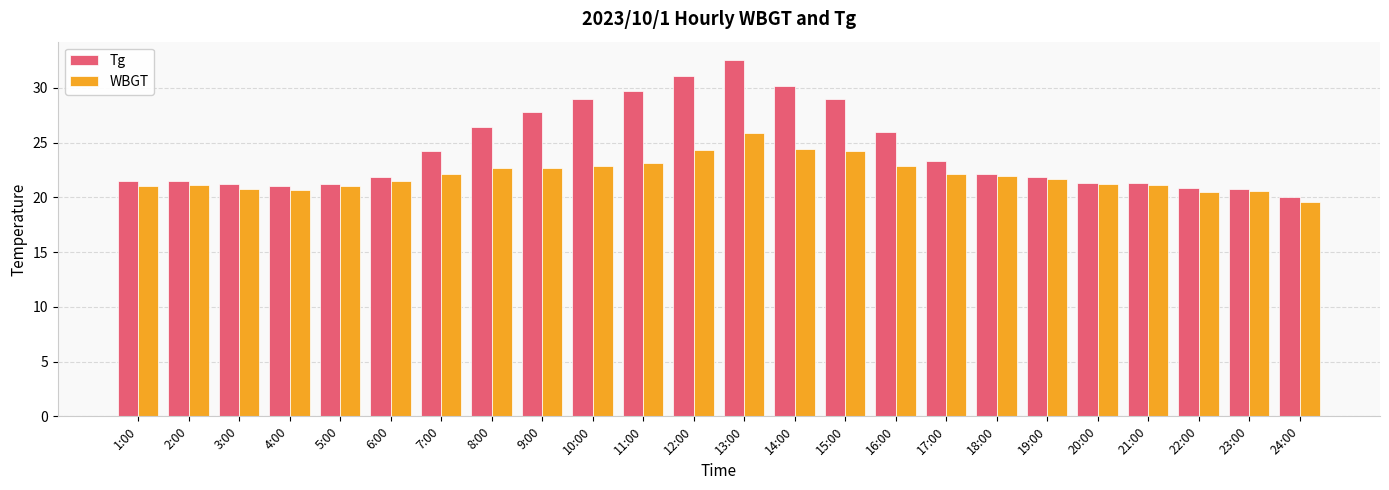

List the series in order of their overall mean, lowest first.

WBGT, Tg